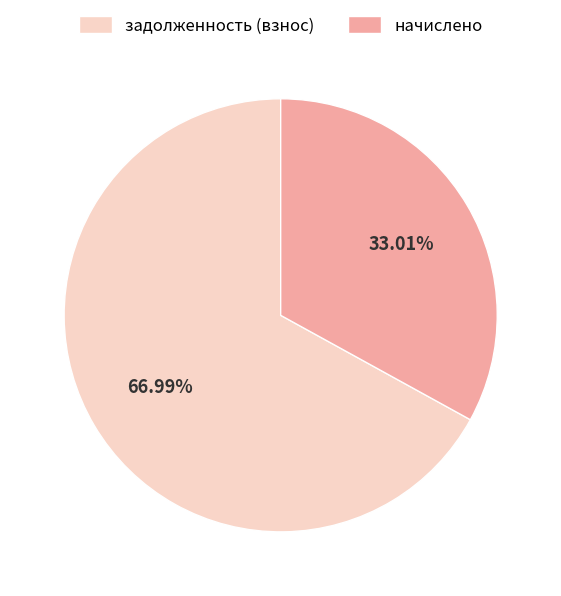

How many slices are in this pie chart?

2